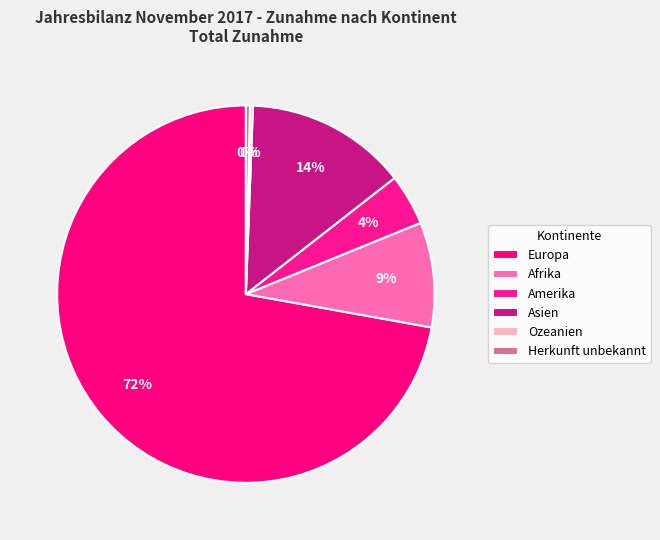

To the nearest percent, what percentage of the pie is Amerika?

4%